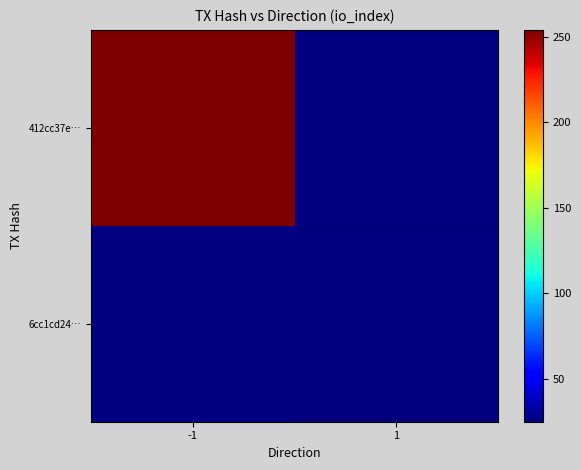

What value does the 6cc1cd24… series have at 1?

25.0